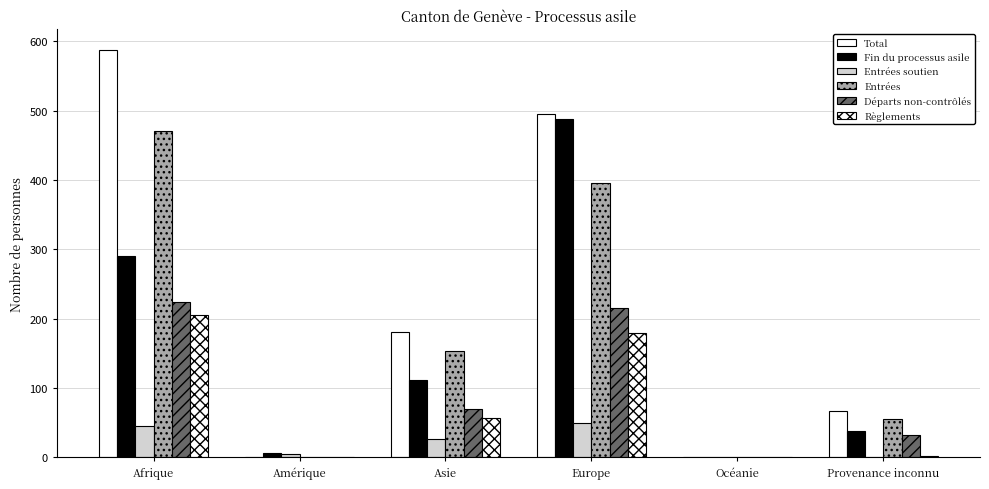

Are the bars grouped side by side (vs. stacked)?

Yes